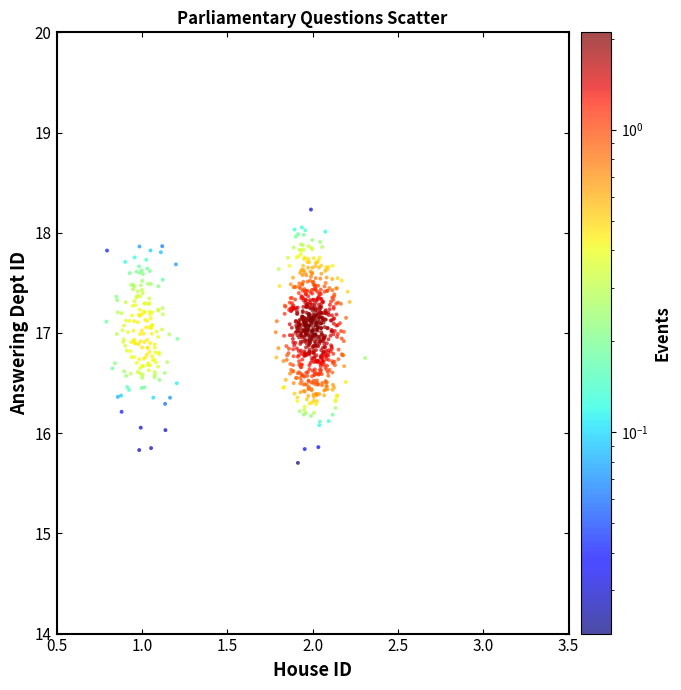

What is the range of Y values (max minus min)?

2.5